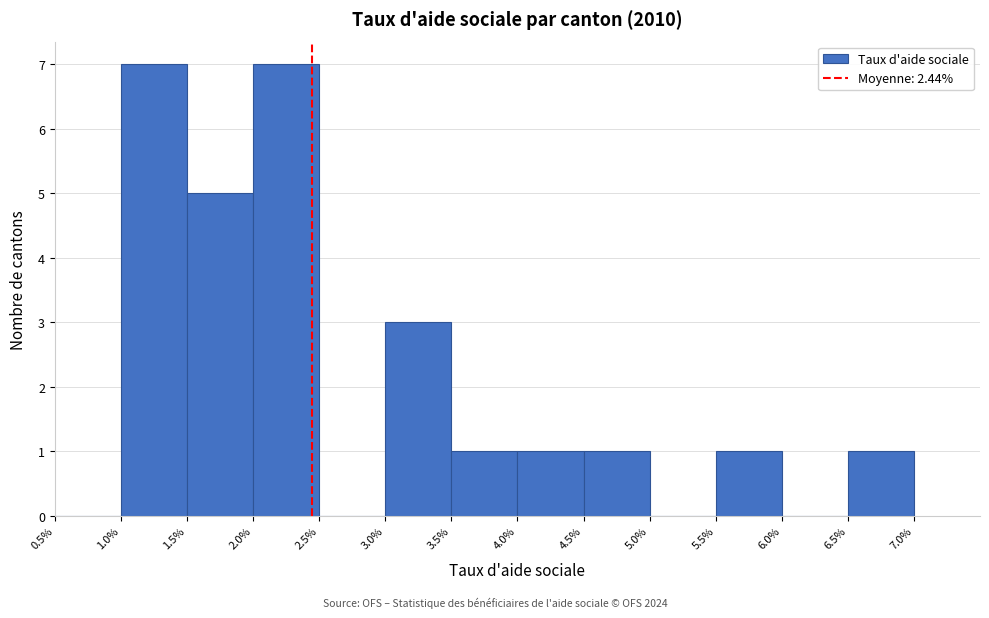

How tall is the bar that spans 1.0% to 1.5% on the x-axis? The values are not printed on the chart, so give them approximately, as read against the axis.

7